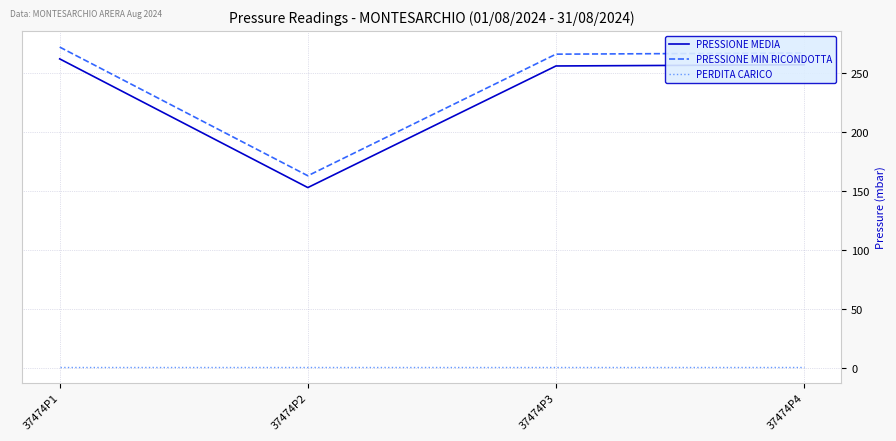

What are all the series names shown in the legend?

PRESSIONE MEDIA, PRESSIONE MIN RICONDOTTA, PERDITA CARICO